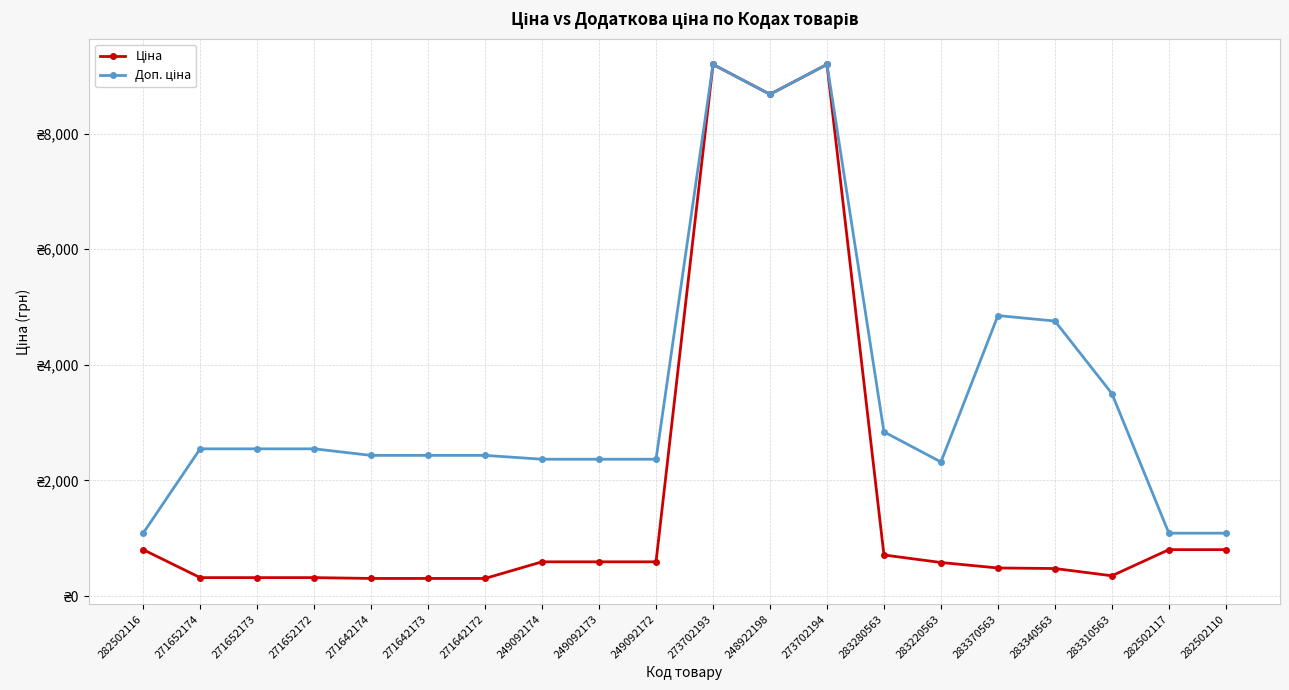

Is this an area chart (filled region under the line)?

No